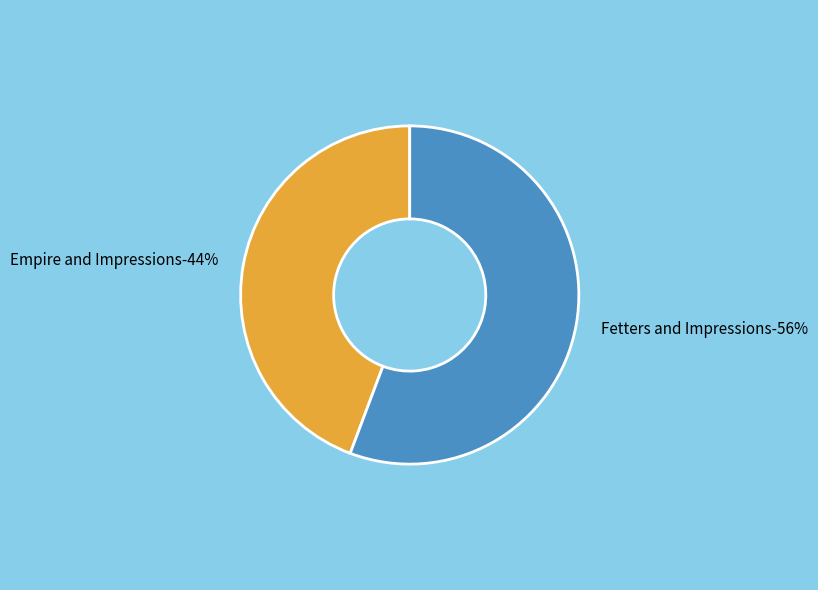

How much of the chart is everything except Fetters and Impressions?

44.3%